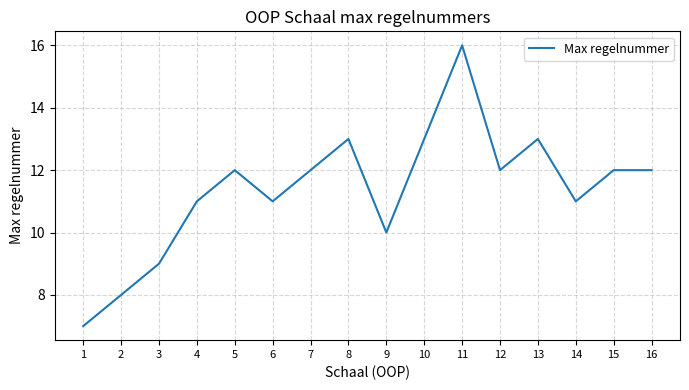

At which category does the chart reach its peak across all series?

11